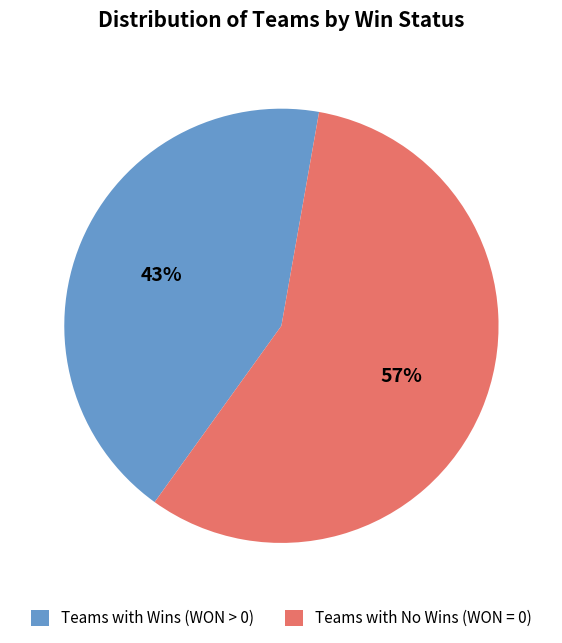

Between Teams with No Wins (WON = 0) and Teams with Wins (WON > 0), which is larger?

Teams with No Wins (WON = 0)